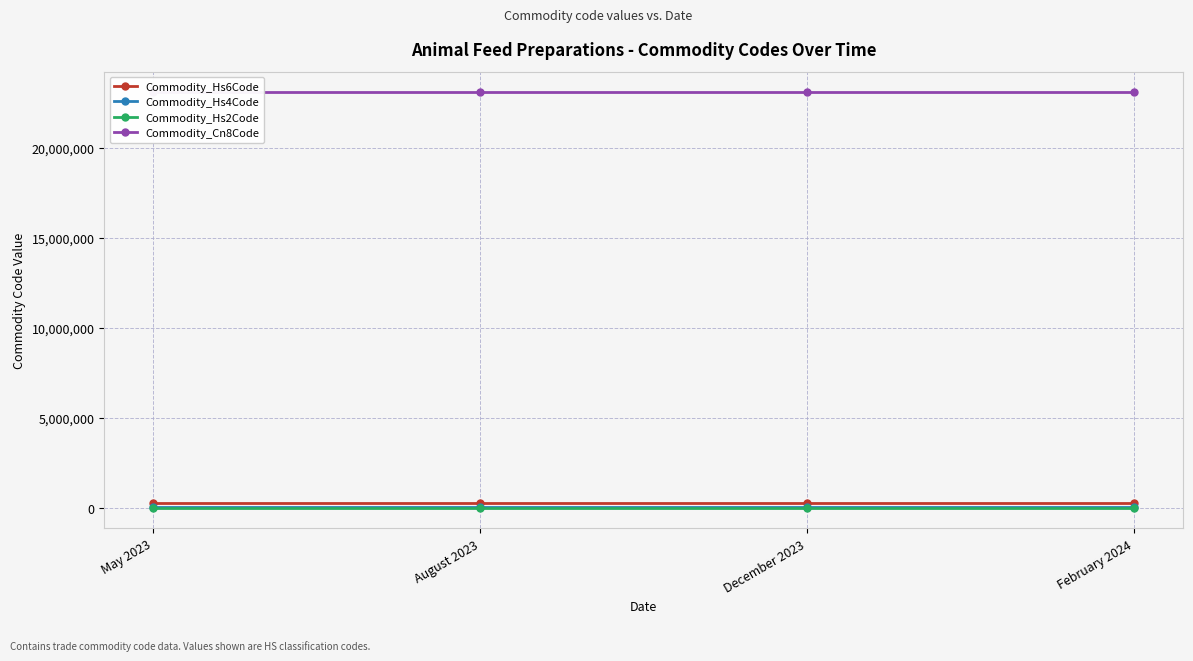

Is this an area chart (filled region under the line)?

No